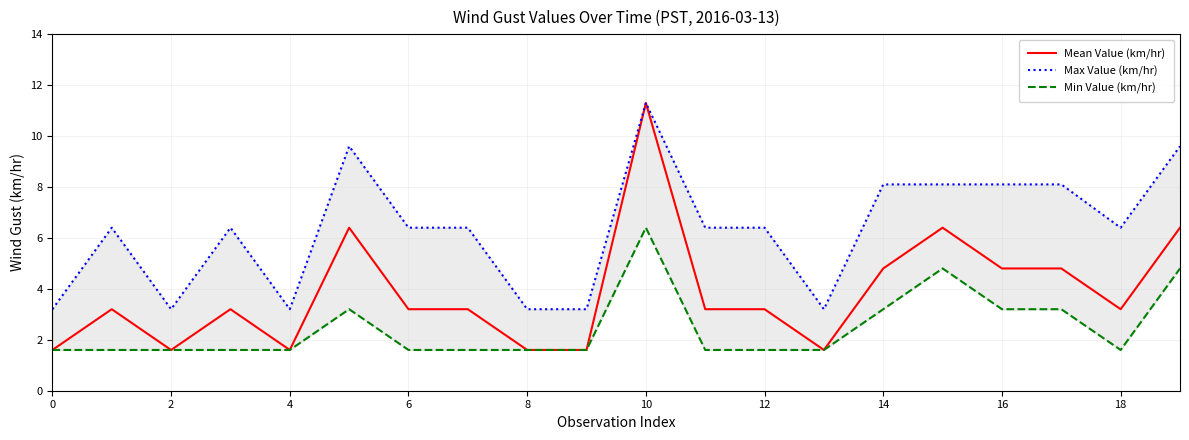

In Mean Value (km/hr), how many points are higher than both neighbors (excluding endpoints)?

5